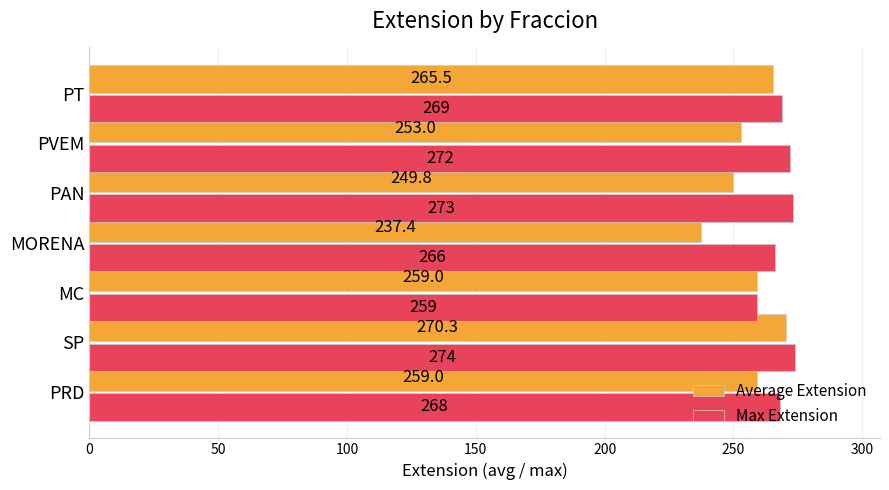

What is the average value of the Max Extension series?

268.7